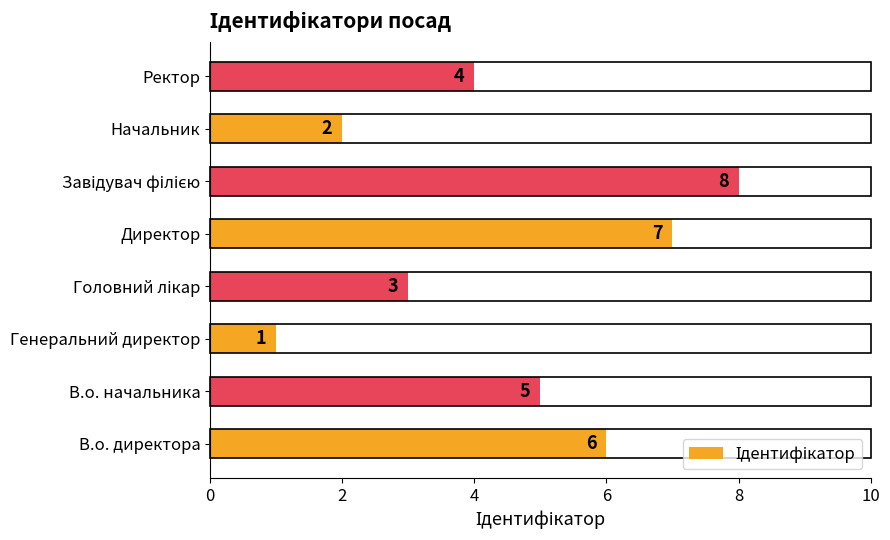

What is the sum of the values at Генеральний директор and Ректор?

5